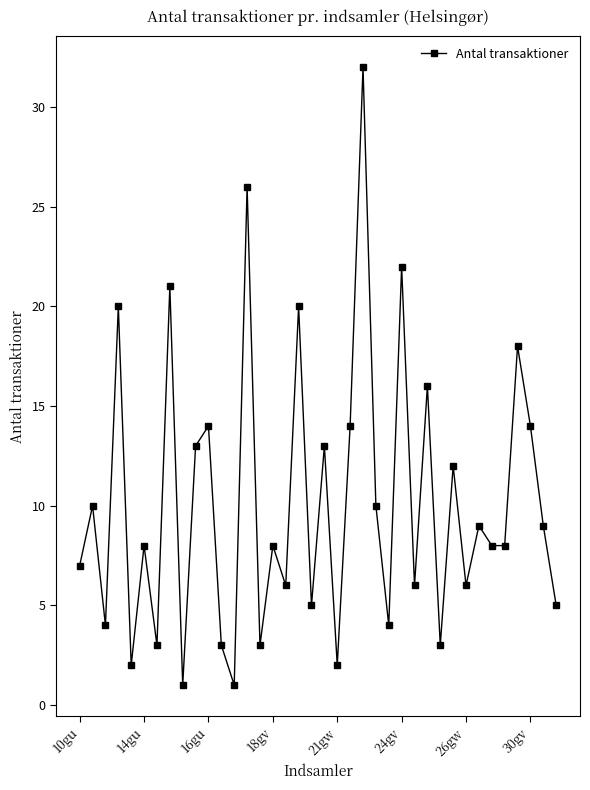

Is this an area chart (filled region under the line)?

No